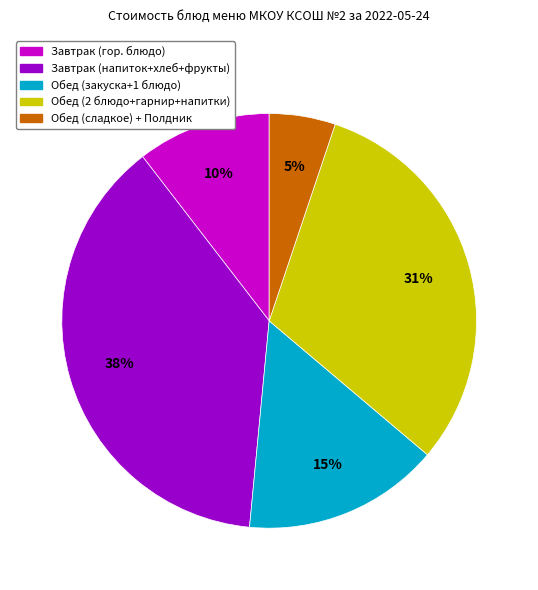

How many slices are in this pie chart?

5